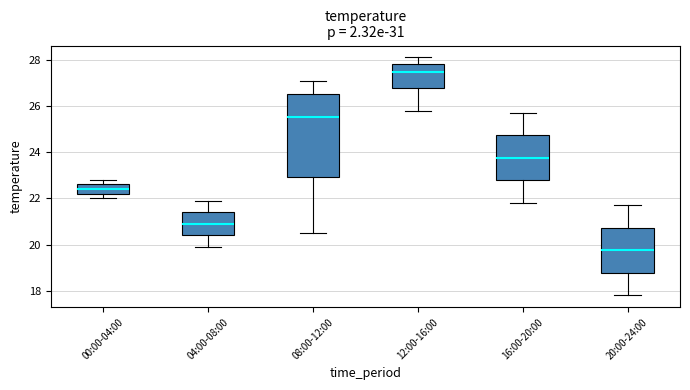

Comparing the boxes themselves (not the whiskers), which one is the tallest?

08:00-12:00